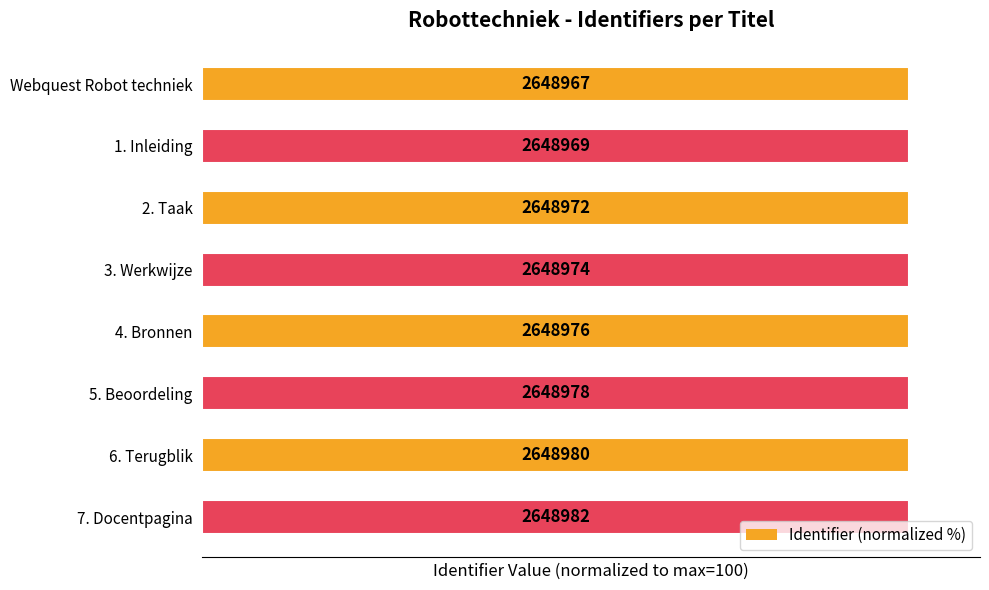

Rank the categories by value from lowest to highest.

Webquest Robot techniek, 1. Inleiding, 2. Taak, 3. Werkwijze, 4. Bronnen, 5. Beoordeling, 6. Terugblik, 7. Docentpagina